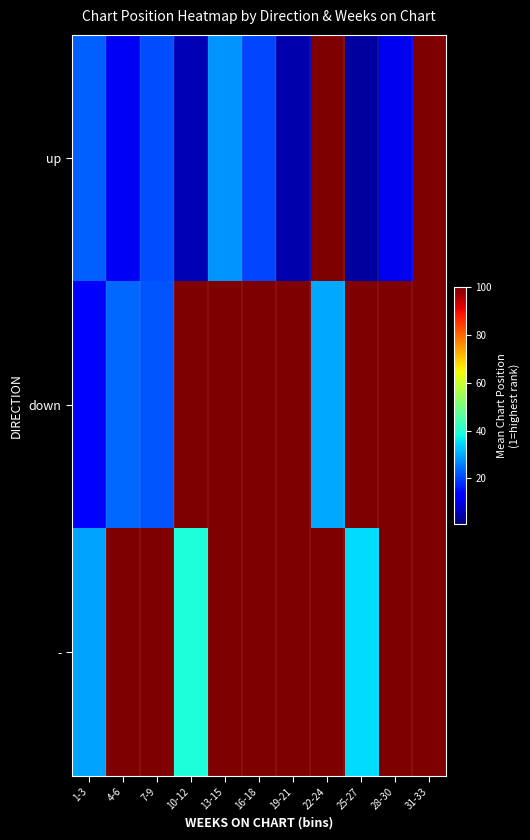

Reading right to left, transcribe all the data shown in this chart.

up: 31-33=100.0	28-30=11.0	25-27=4.0	22-24=100.0	19-21=5.0	16-18=20.2	13-15=28.0	10-12=6.0	7-9=21.0	4-6=11.3	1-3=23.0
down: 31-33=100.0	28-30=100.0	25-27=100.0	22-24=30.0	19-21=100.0	16-18=100.0	13-15=100.0	10-12=100.0	7-9=21.8	4-6=23.7	1-3=12.0
-: 31-33=100.0	28-30=100.0	25-27=35.0	22-24=100.0	19-21=100.0	16-18=100.0	13-15=100.0	10-12=39.0	7-9=100.0	4-6=100.0	1-3=29.3